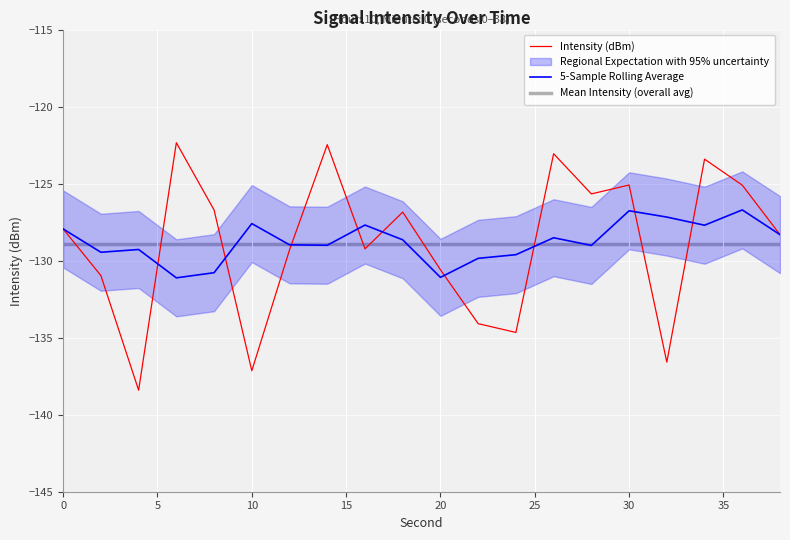

What is the sum of all Intensity (dBm) values?

-2578.0